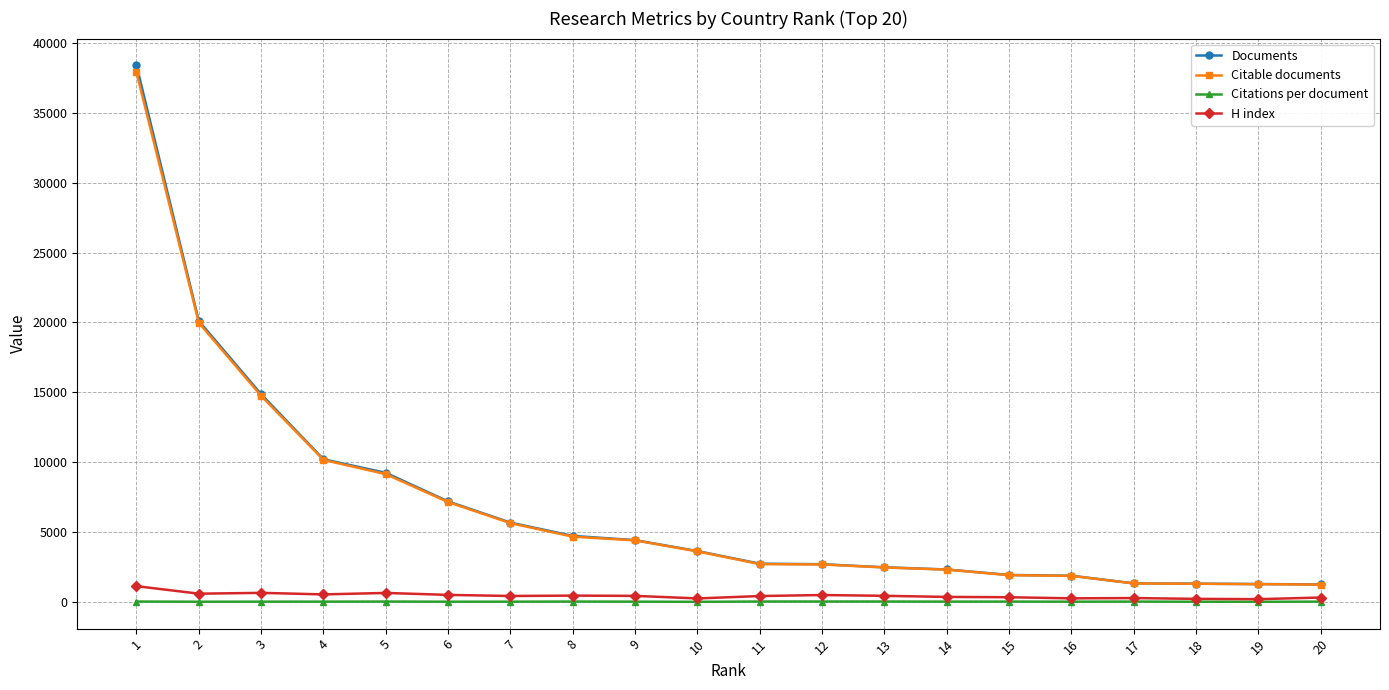

Where is Documents nearest to the value 19825?

2